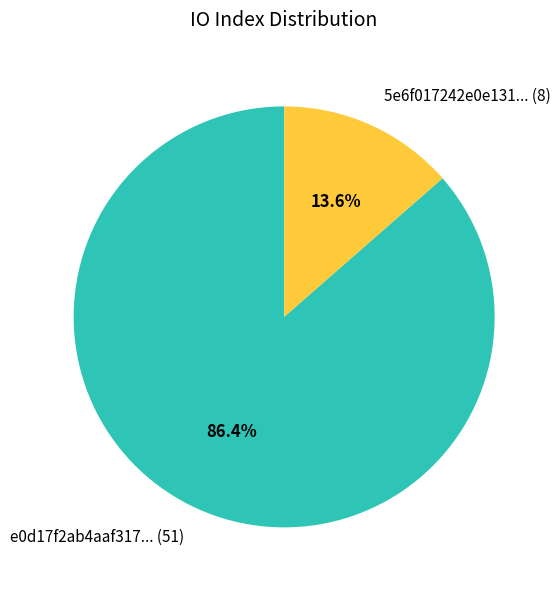

To the nearest percent, what is the average slice percentage?

50%